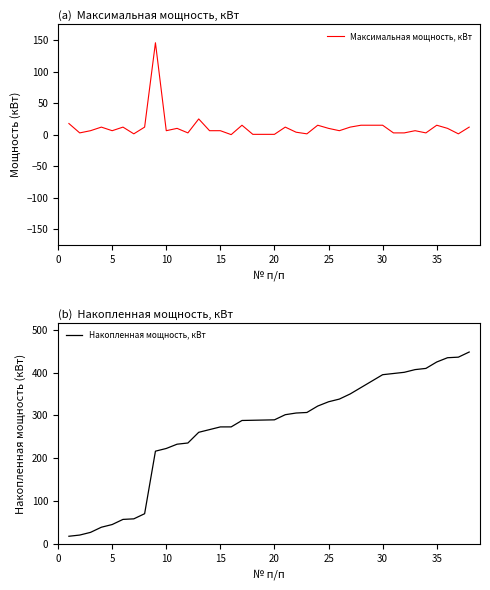

Is it true that Максимальная мощность, кВт equals 5.3 at 21?

False